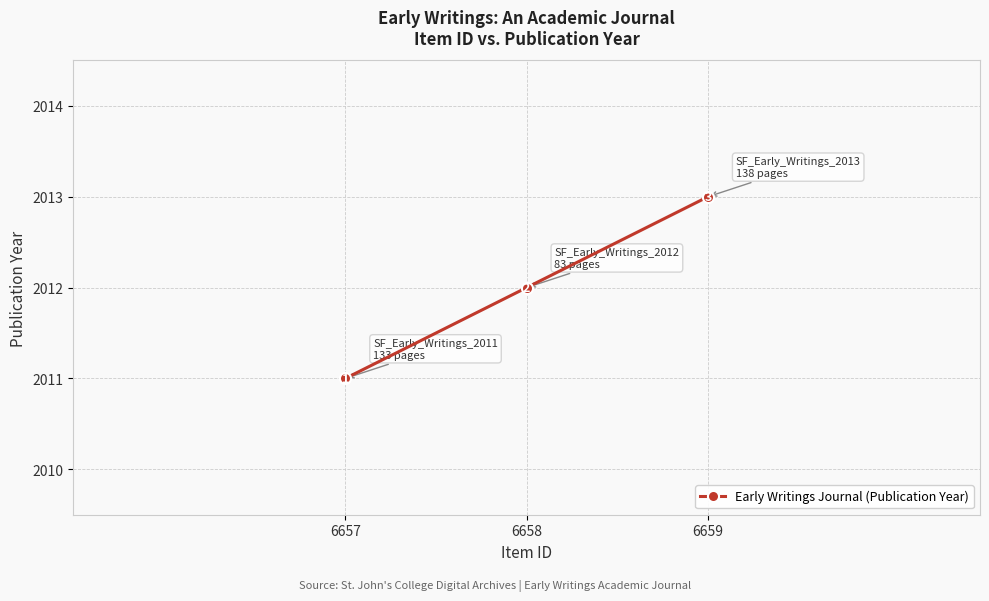

What is the minimum value shown in the chart?

2011